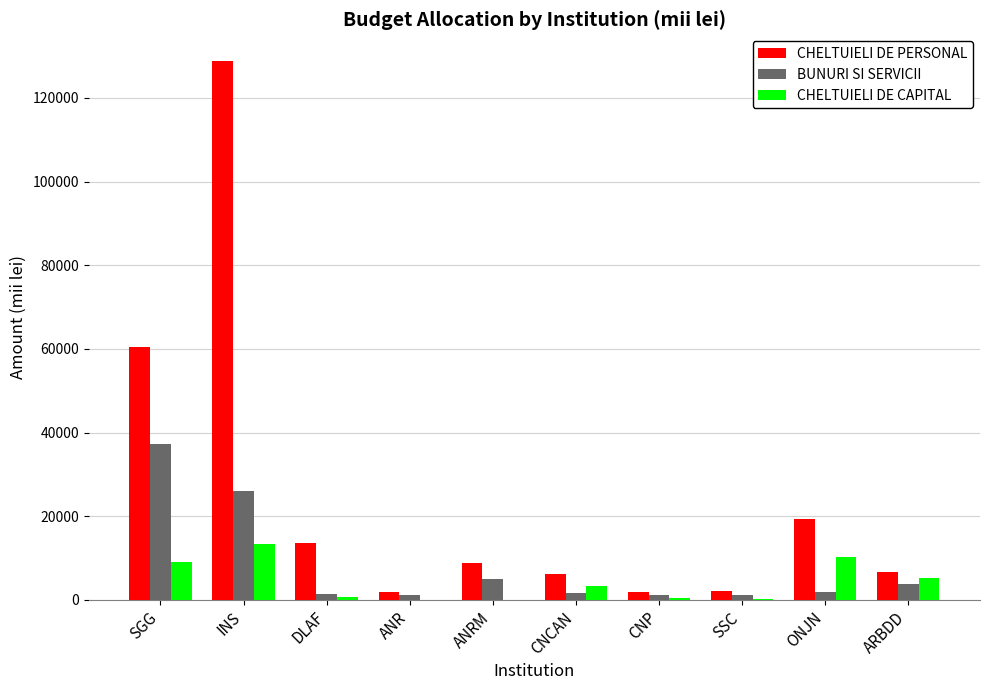

How many groups of bars are there?

10